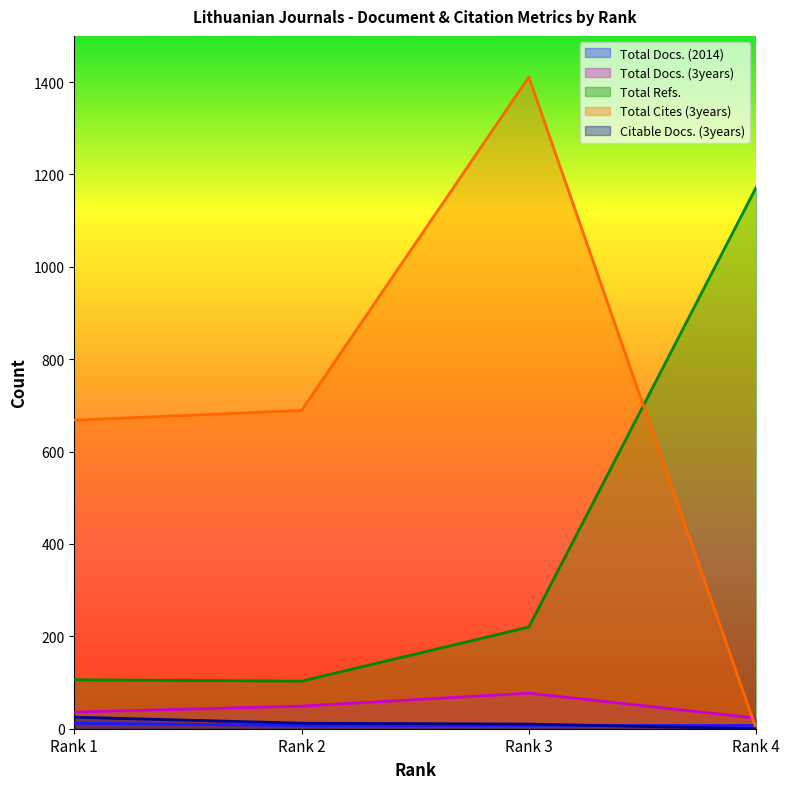

What is the greatest value displayed?

1411